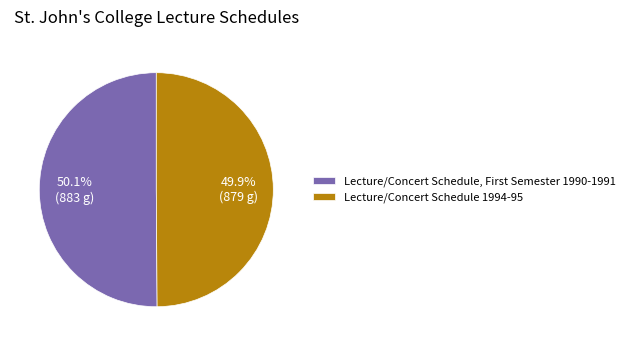

True or false: Lecture/Concert Schedule 1994-95 accounts for 50% of the total.

True